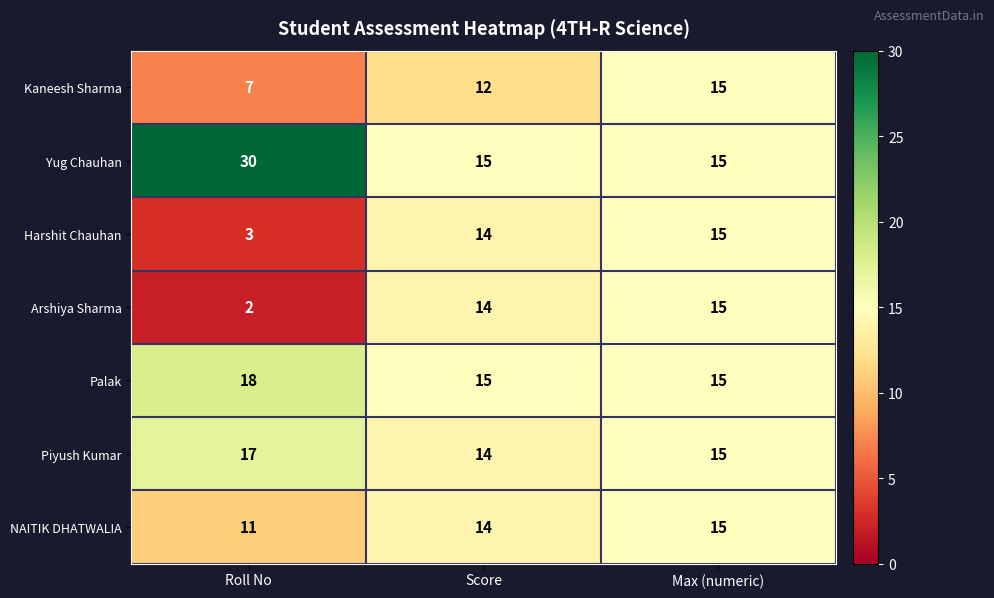

Is it true that Arshiya Sharma equals 3 at Roll No?

False